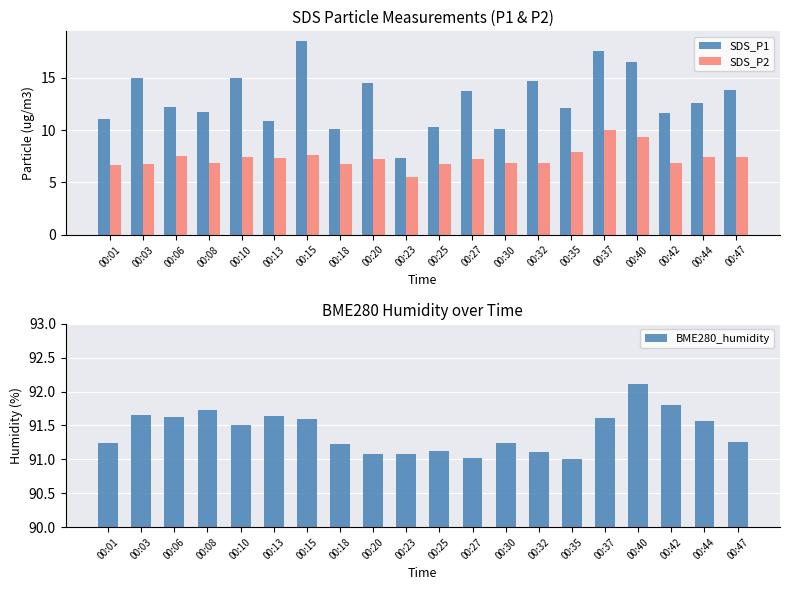

Reading left to right, what are all the values shown in this chart?

SDS_P1: 11.0	14.9	12.2	11.8	15.0	10.9	18.5	10.1	14.6	7.3	10.3	13.7	10.1	14.7	12.1	17.6	16.6	11.7	12.6	13.9
SDS_P2: 6.7	6.8	7.5	6.9	7.4	7.3	7.7	6.8	7.2	5.5	6.8	7.2	6.8	6.9	7.9	10.0	9.3	6.9	7.5	7.4
BME280_humidity: 91.2	91.7	91.6	91.7	91.5	91.6	91.6	91.2	91.1	91.1	91.1	91.0	91.2	91.1	91.0	91.6	92.1	91.8	91.6	91.2